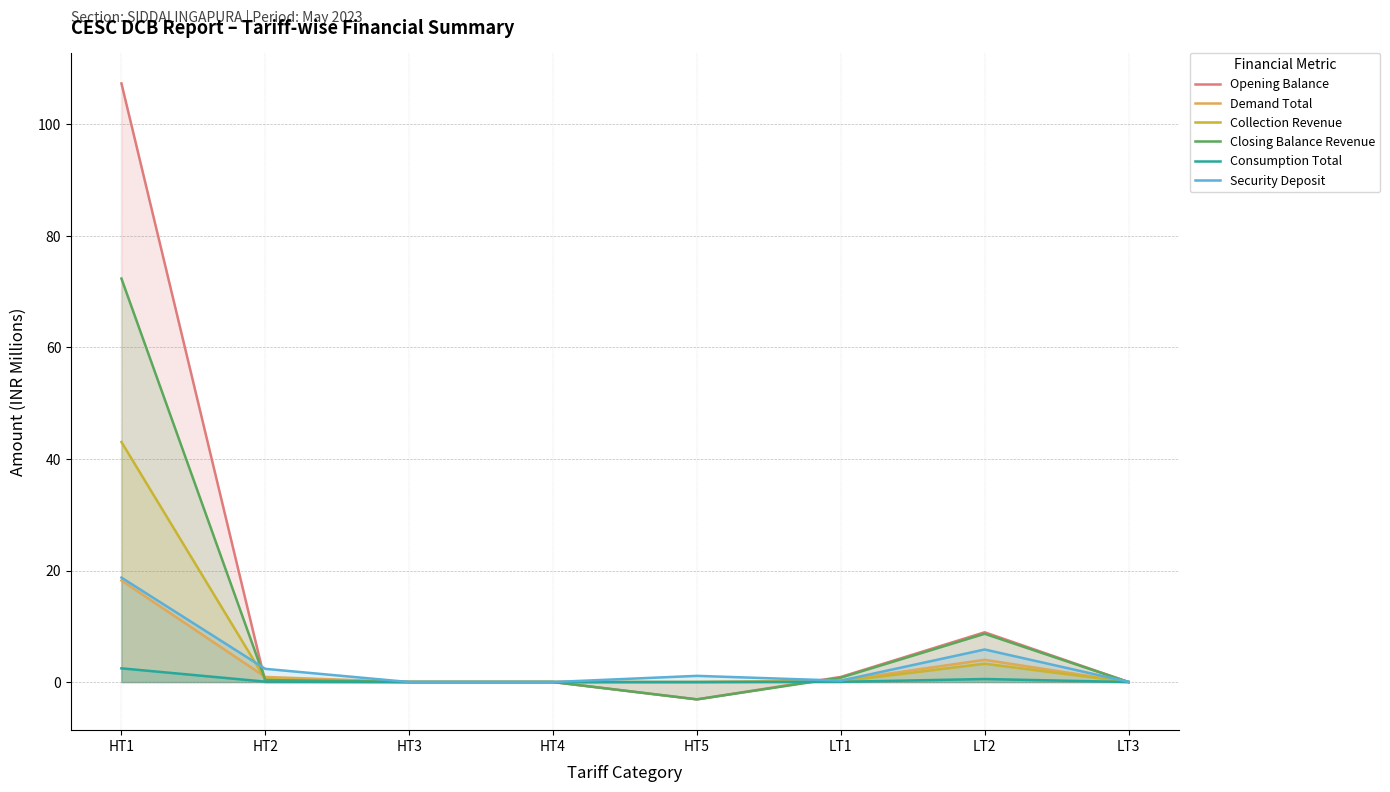

What is the average value of the Opening Balance series?

14.3